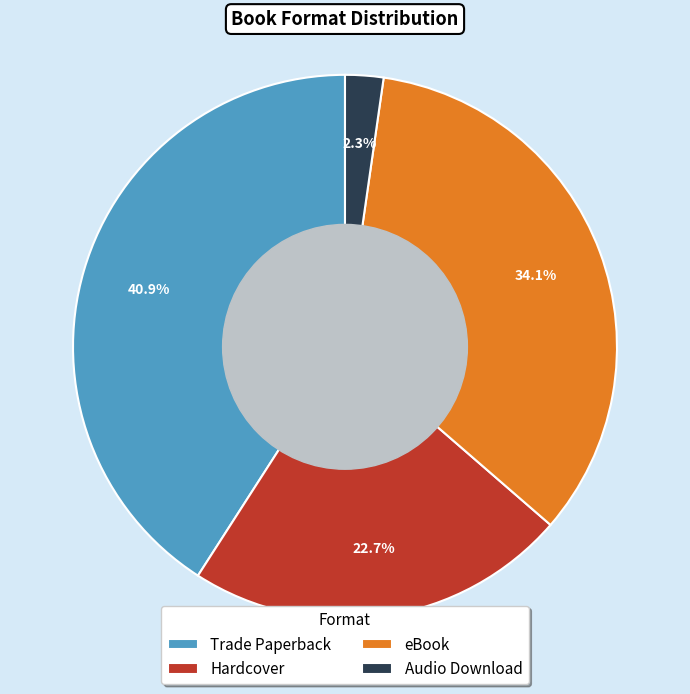

Rank the categories by value from lowest to highest.

Audio Download, Hardcover, eBook, Trade Paperback